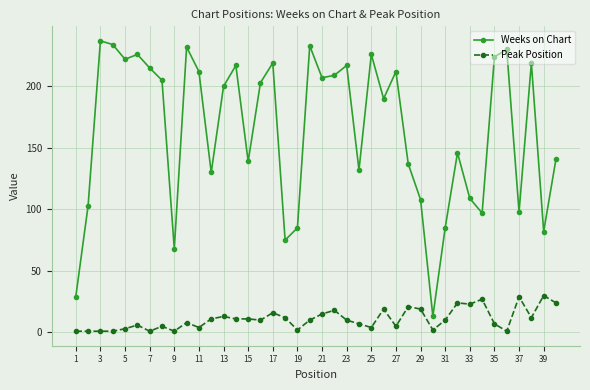

How many interior local peaks does the Weeks on Chart series have?

12